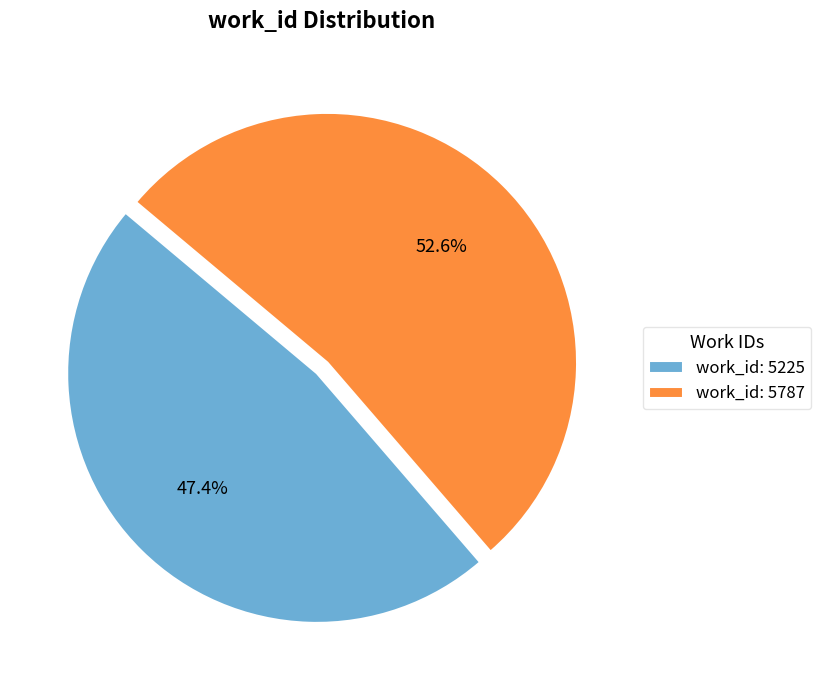

True or false: work_id: 5225 accounts for 47% of the total.

True